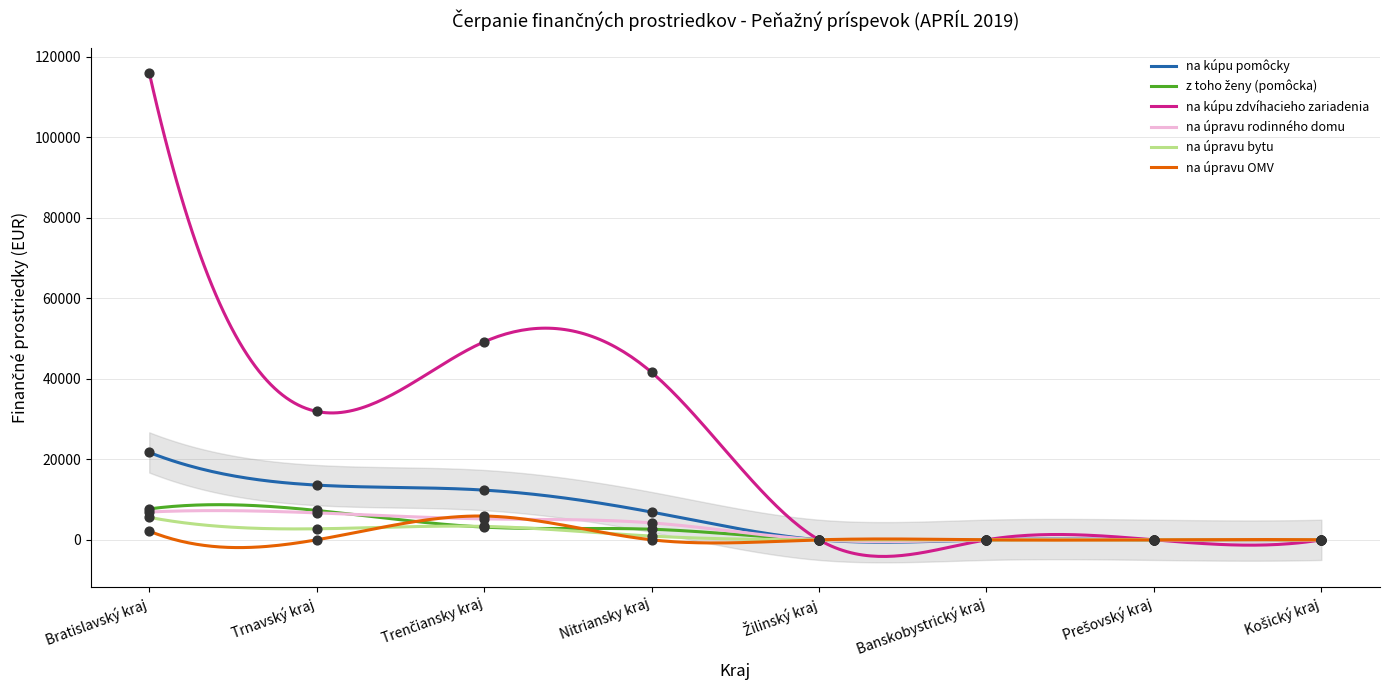

At which category is the sum across all series the highest?

Bratislavský kraj